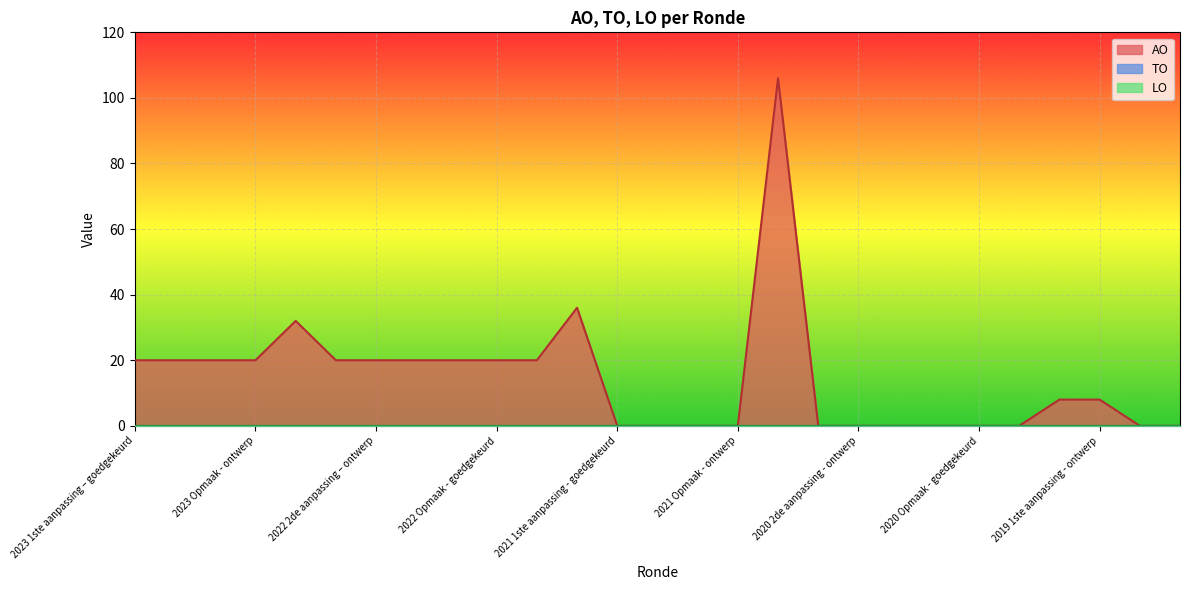

Which series has the largest range (max minus min)?

AO